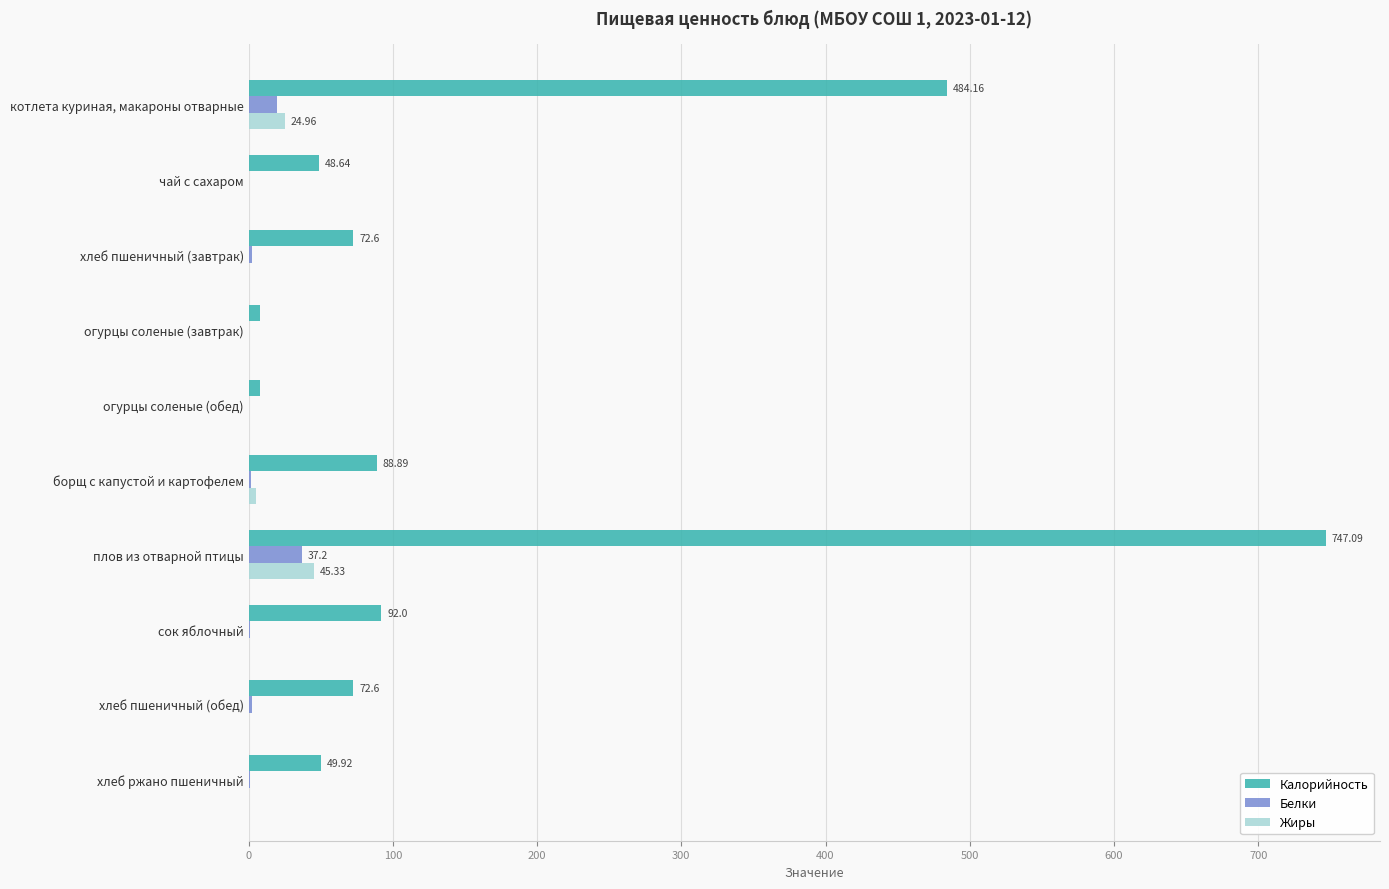

Is the value of Белки at котлета куриная, макароны отварные greater than the value of Калорийность at хлеб пшеничный (завтрак)?

No